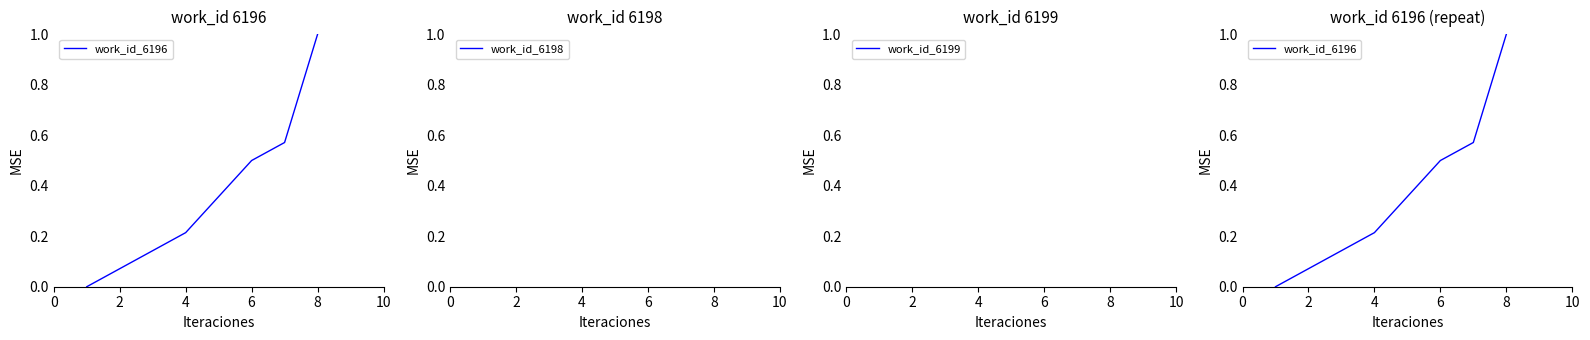

What is the difference between the values at 8 and 10?

0.1